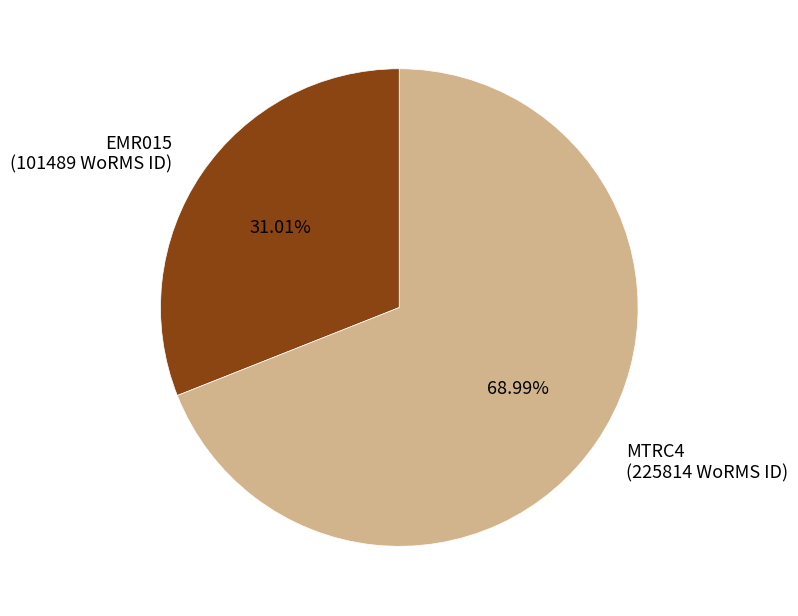

How many slices are in this pie chart?

2